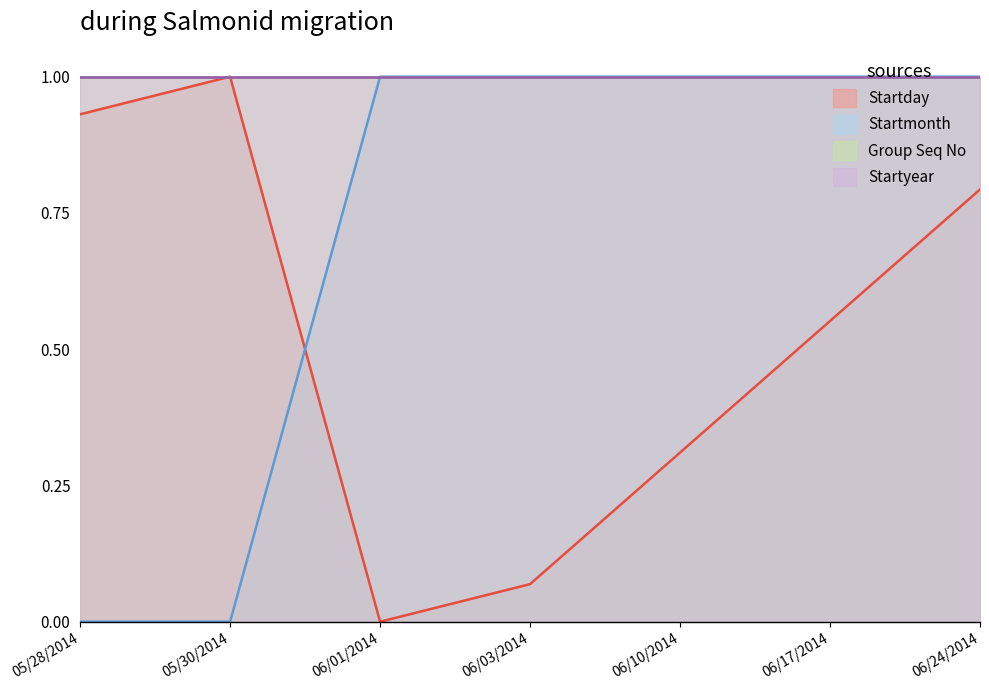

Which series ends up on top after the final intersection of Startmonth and Startday?

Startmonth